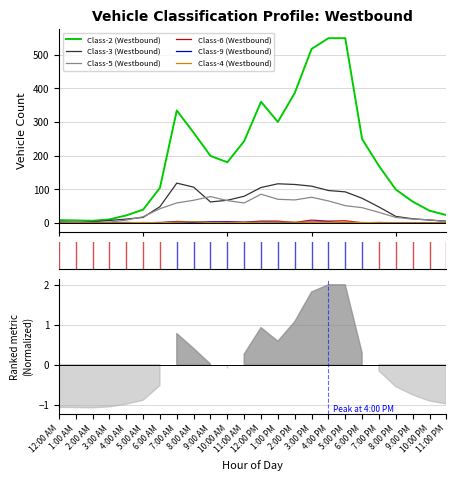

How many data points does each series have?

24